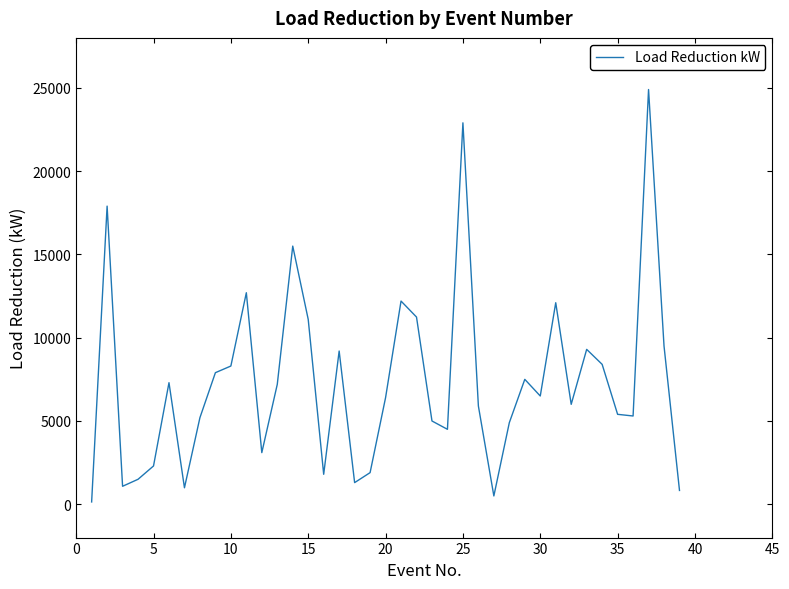

How many values are below 6400?

19